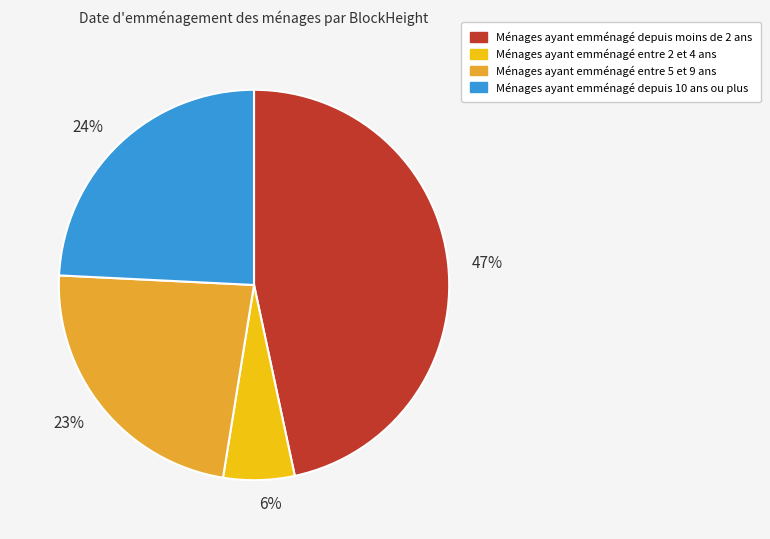

Is it true that 47% is 35% of the pie?

False